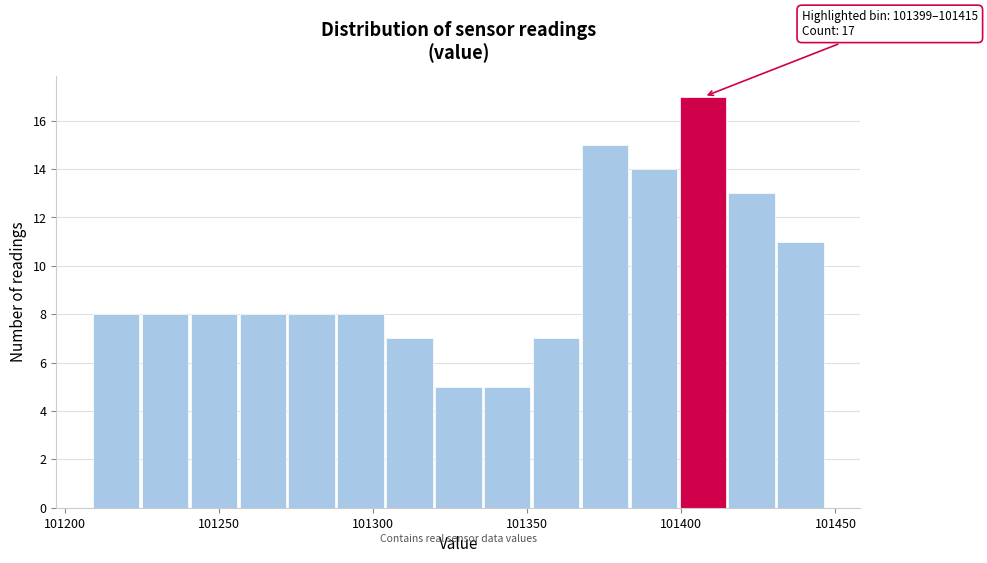

Around what value on the x-axis is the tallest bar? Give the approximate position of its centre, as read against the axis.

101405